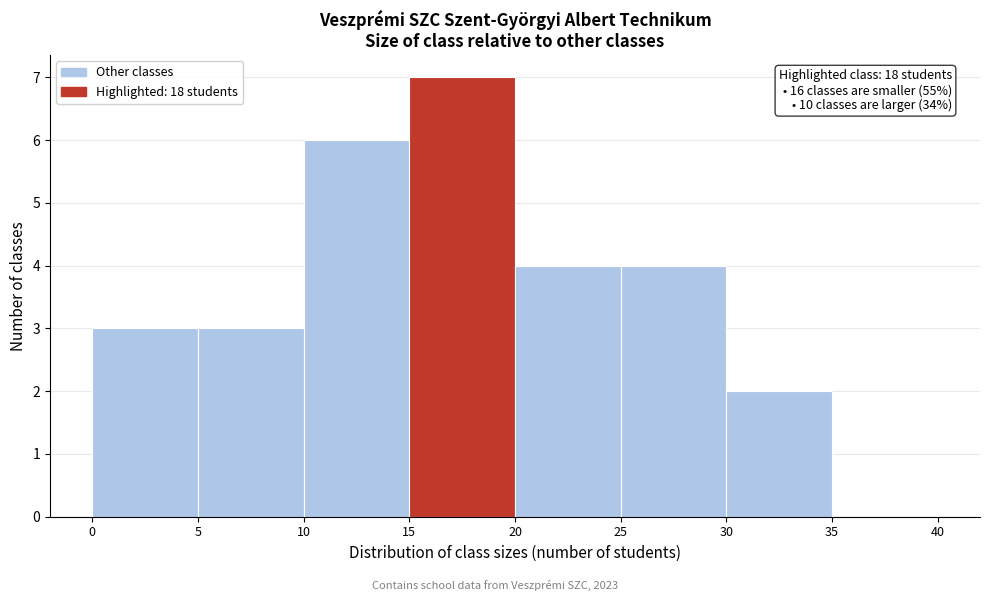

Which range on the x-axis has the tallest bar?

15 to 20